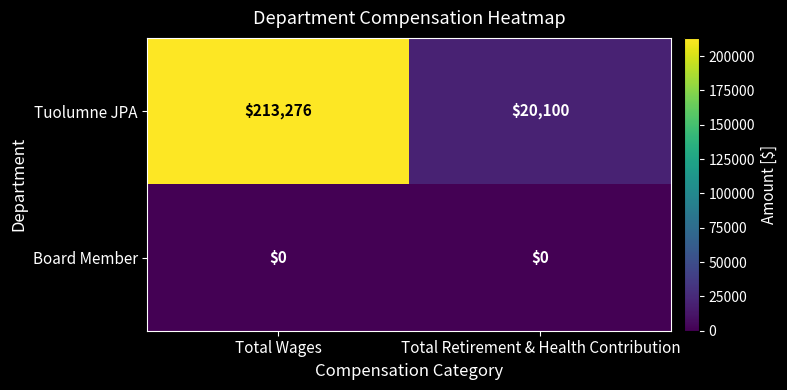

What is the average value of the Tuolumne JPA series?

116688